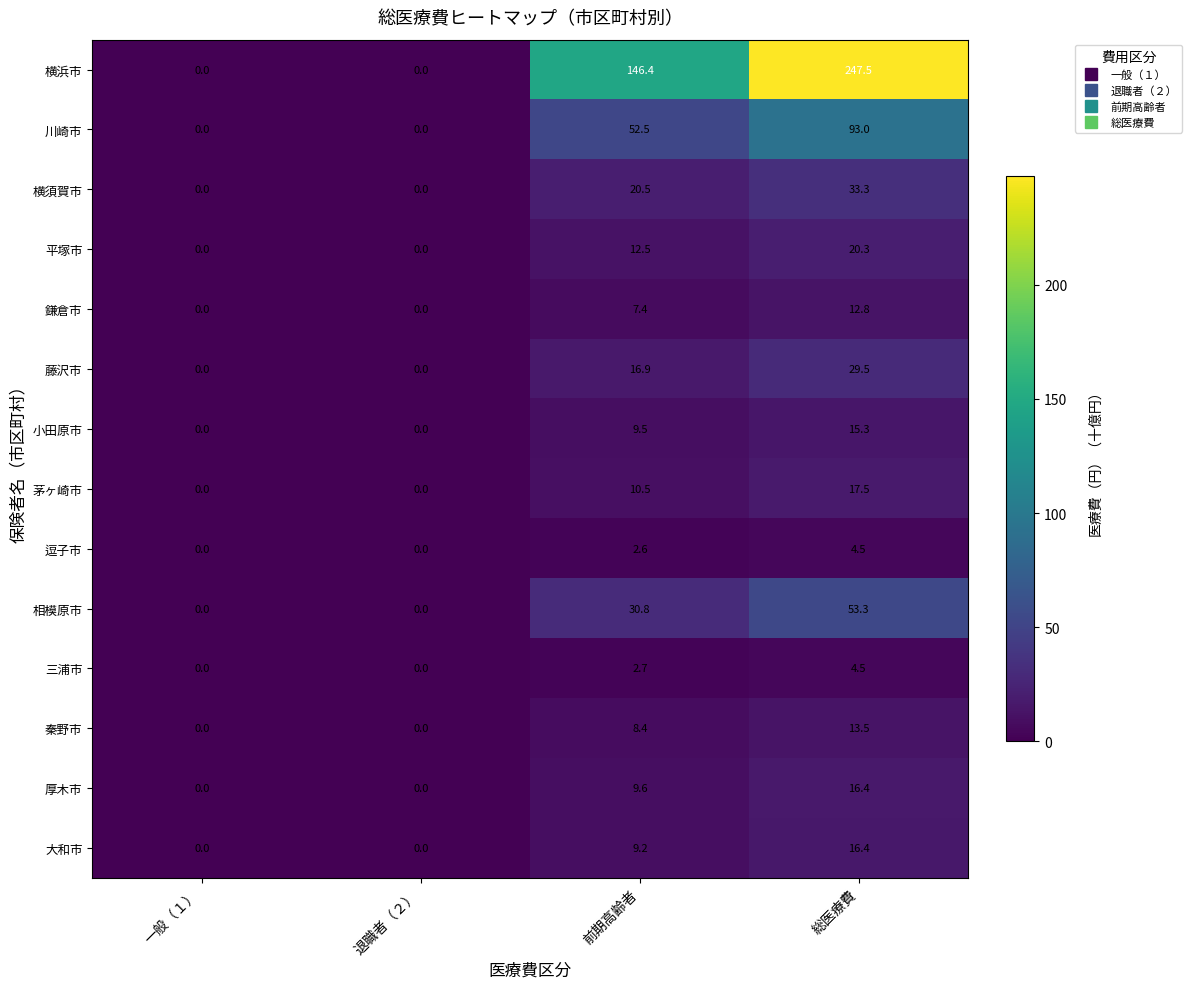

Which series has the largest range (max minus min)?

横浜市